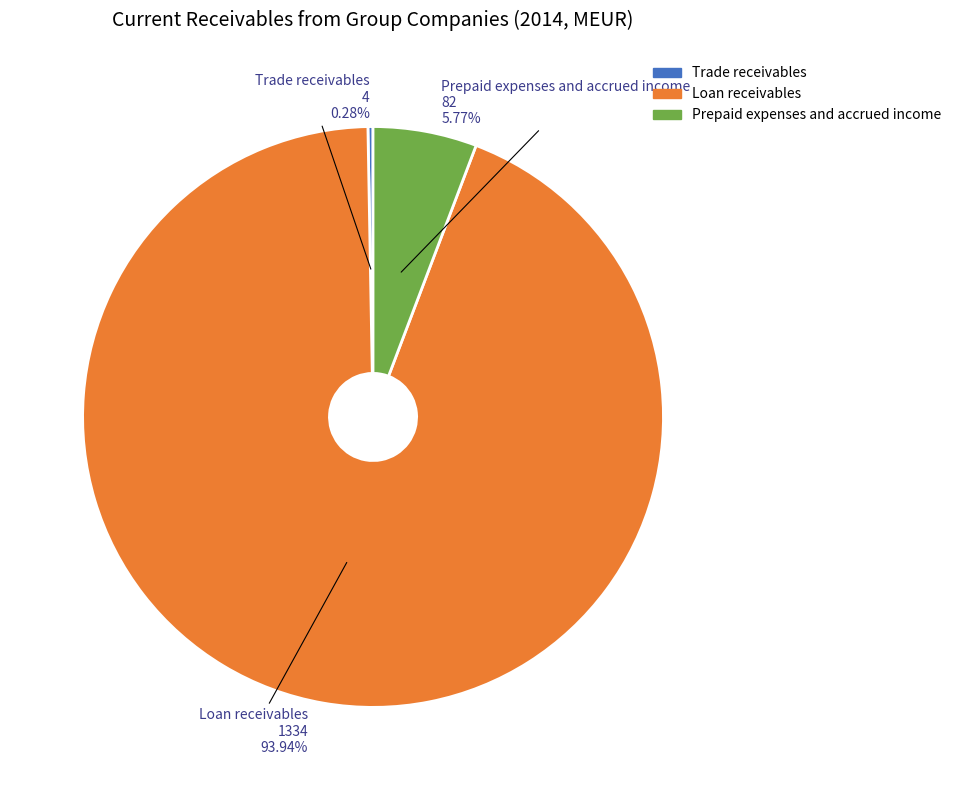

To the nearest percent, what is the difference between the largest and smallest slice percentages?

94%